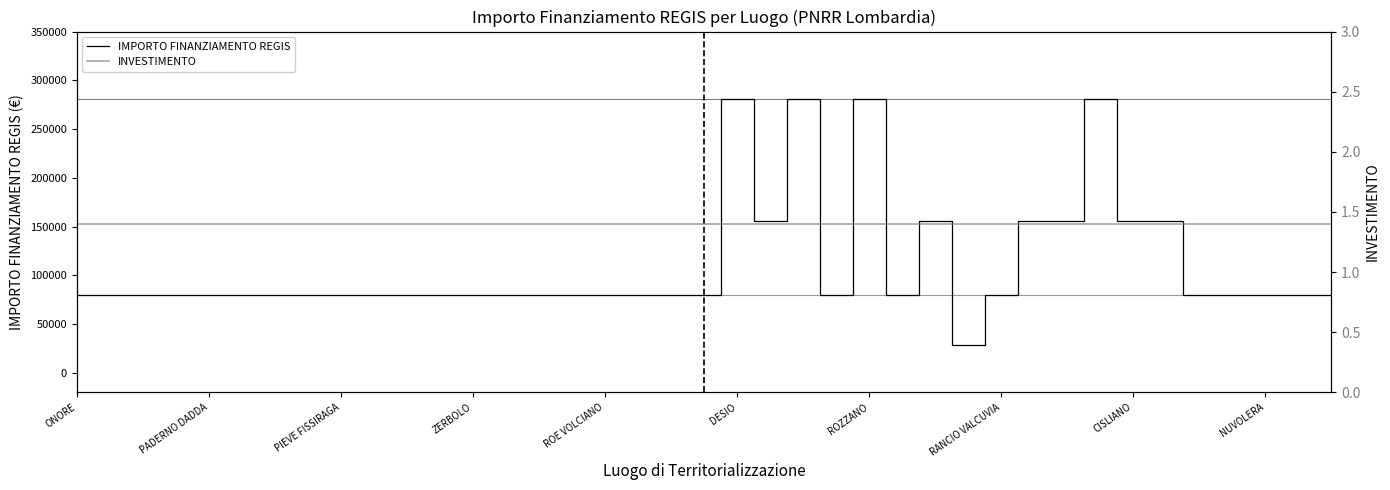

True or false: IMPORTO FINANZIAMENTO REGIS and INVESTIMENTO cross at least once.

False